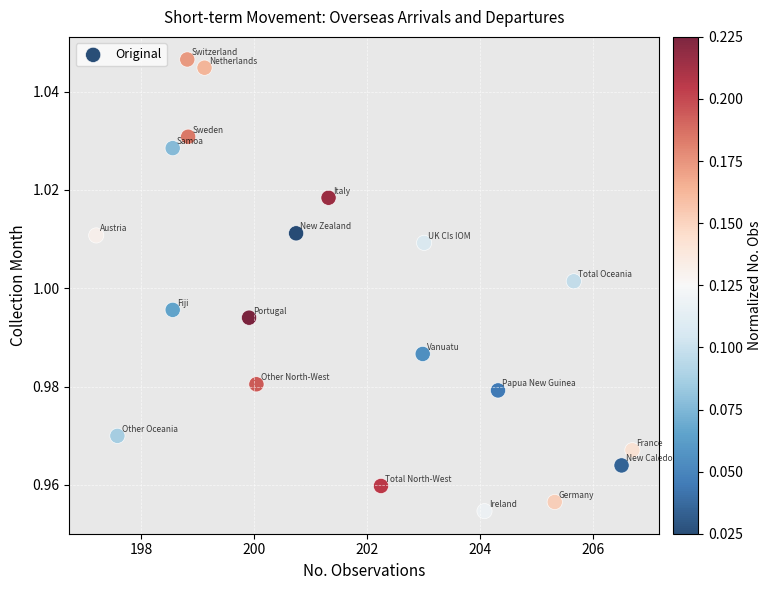

What is the range of X values (max minus min)?

9.5